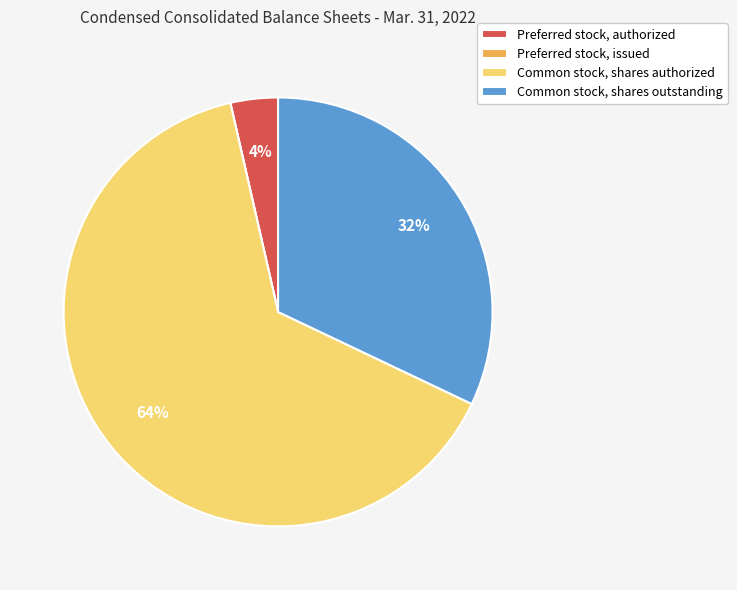

What is the largest slice in the pie chart?

Common stock, shares authorized